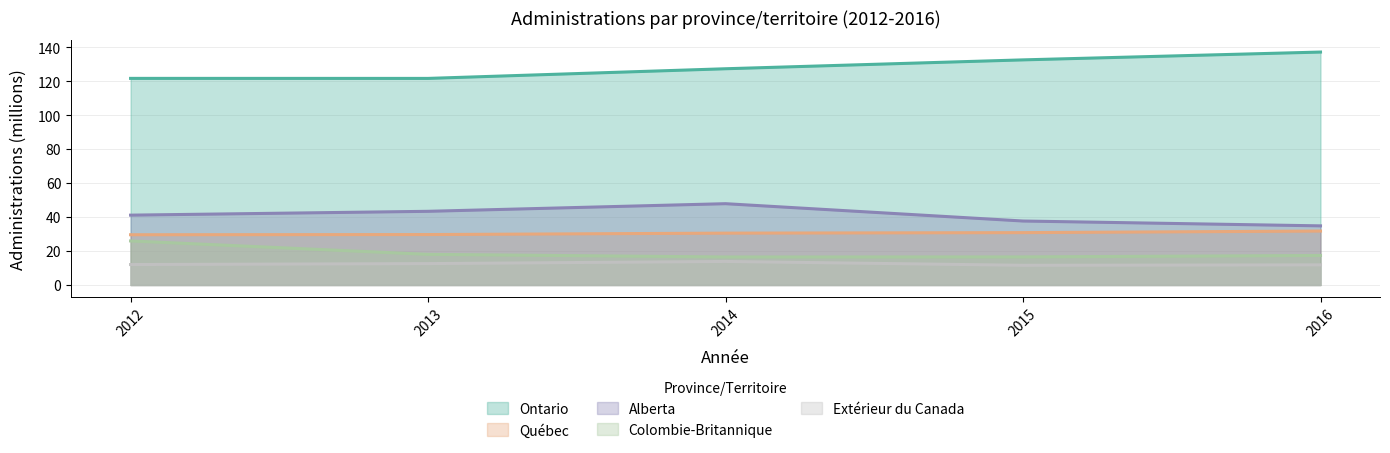

How many lines are shown in the chart?

5